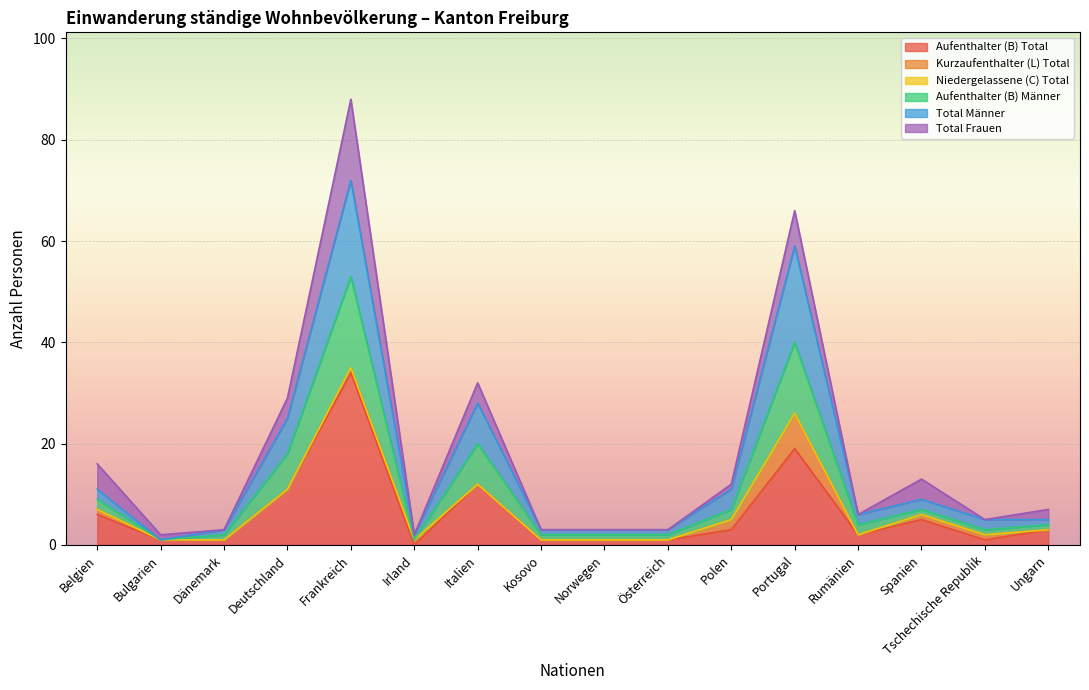

List the labels in order of Aufenthalter (B) Männer value, largest first.

Frankreich, Portugal, Italien, Deutschland, Belgien, Polen, Spanien, Rumänien, Tschechische Republik, Ungarn, Dänemark, Kosovo, Norwegen, Österreich, Irland, Bulgarien